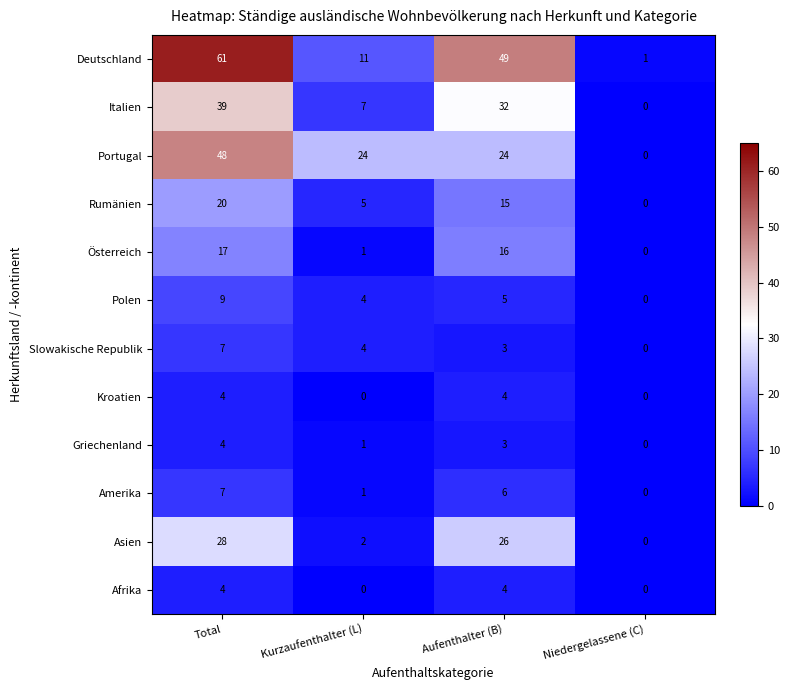

At which category does the chart reach its peak across all series?

Total